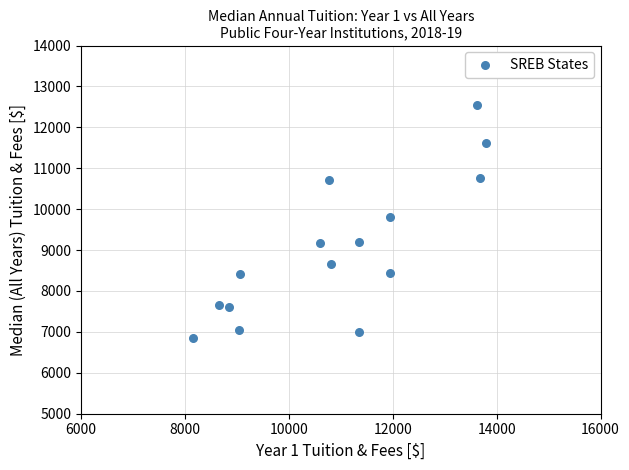

What Y value in the scatter plot is closest to 9705?

9814.0